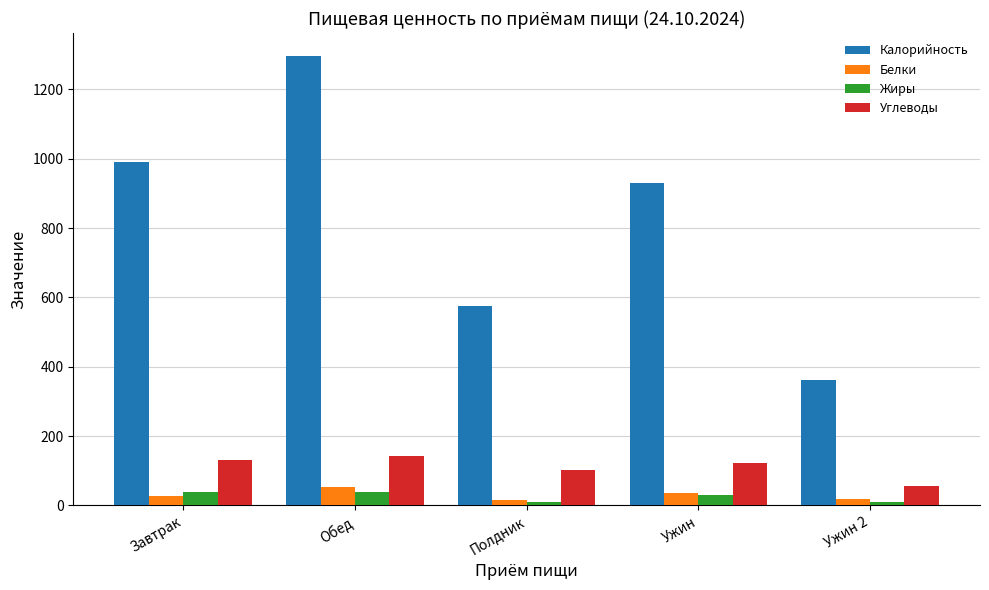

What are all the series names shown in the legend?

Калорийность, Белки, Жиры, Углеводы